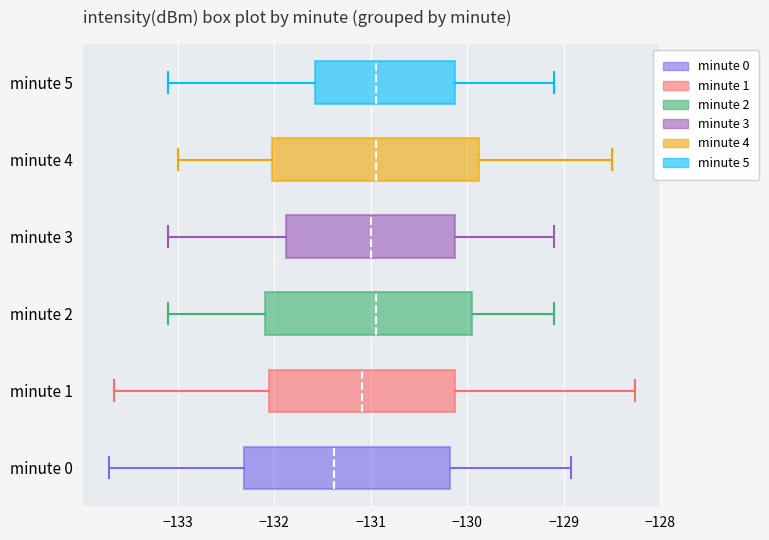

Which box has the furthest to the left median line?

minute 0